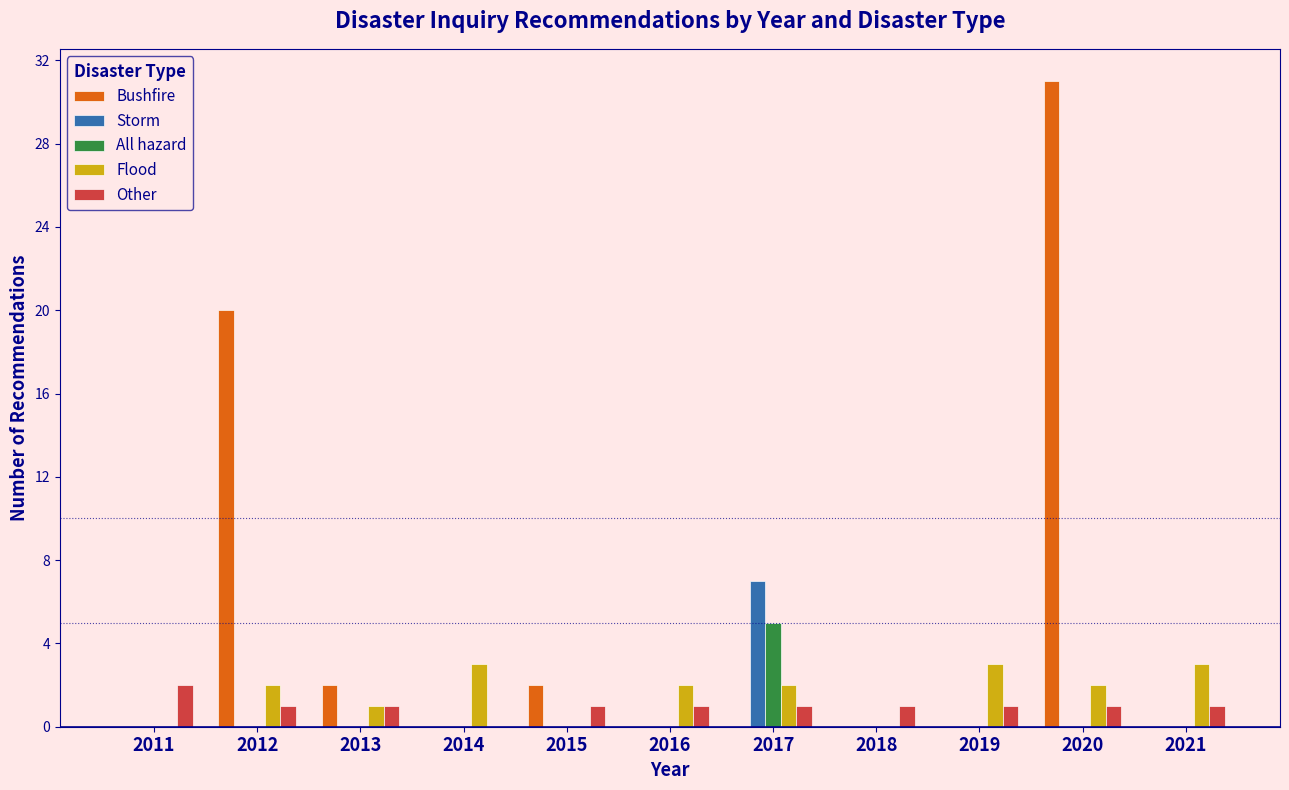

Which series changed the most between 2012 and 2018?

Bushfire